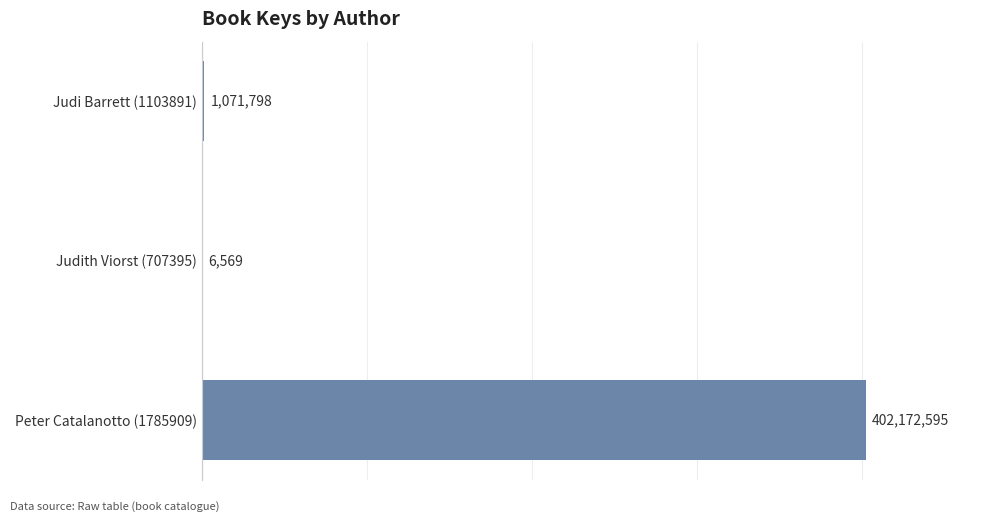

Are the bars horizontal?

Yes